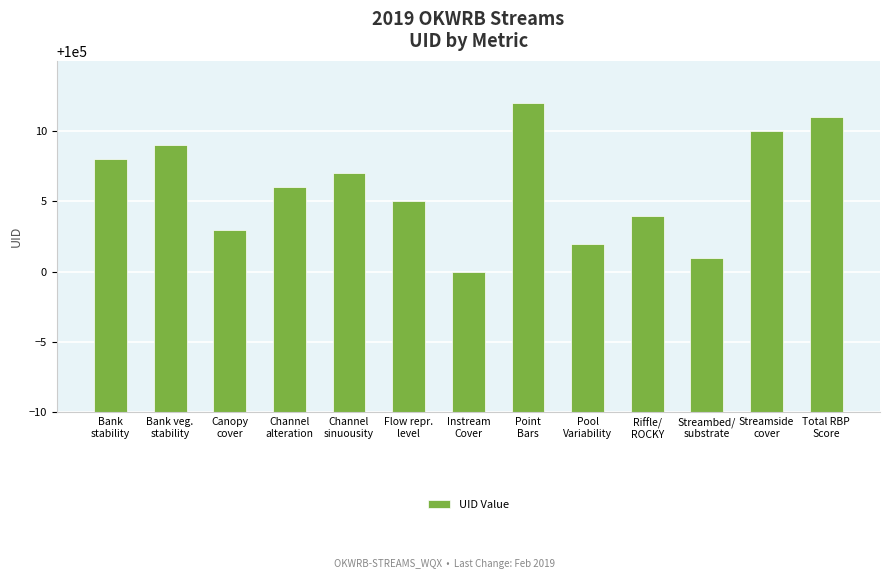

Approximately how many times larger is the value at Bank veg.
stability compared to Channel
alteration?

1.0